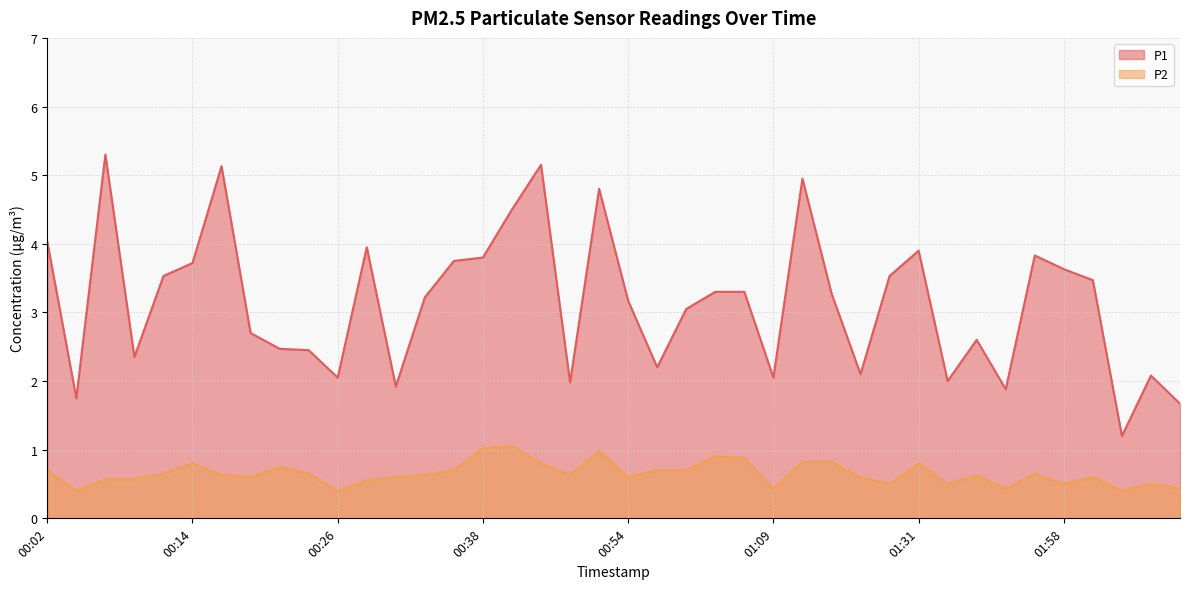

At which label is P2 closest to 0?

00:04